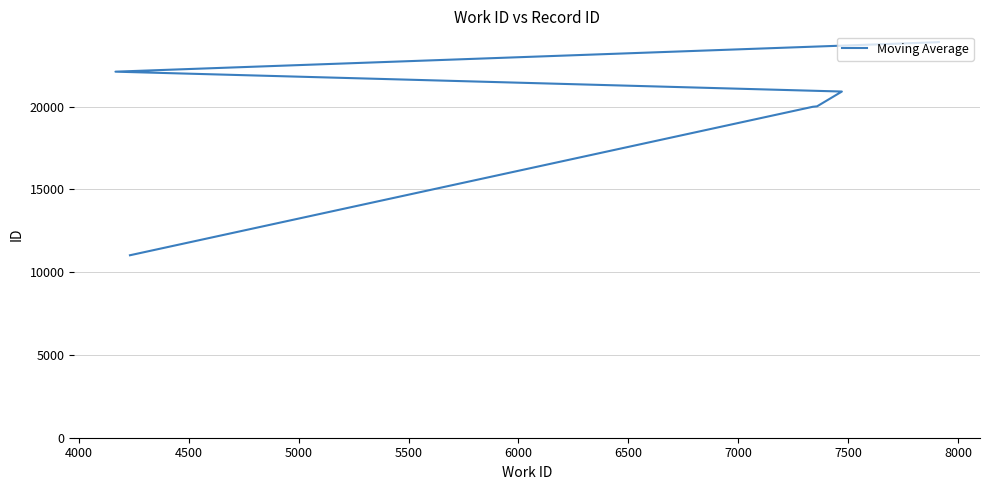

What is the value of the 7th point from the left?

23900